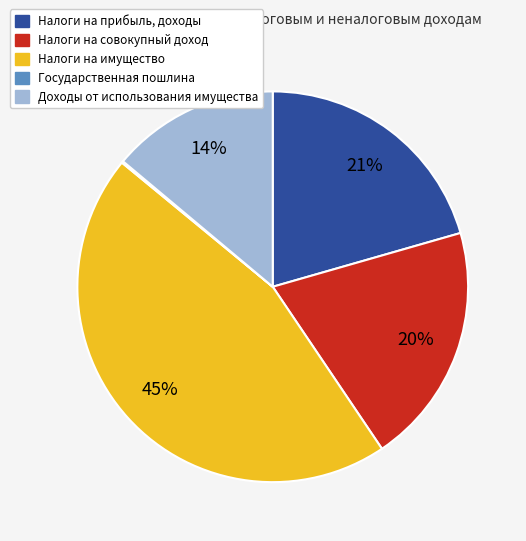

Does any single category account for the majority?

No